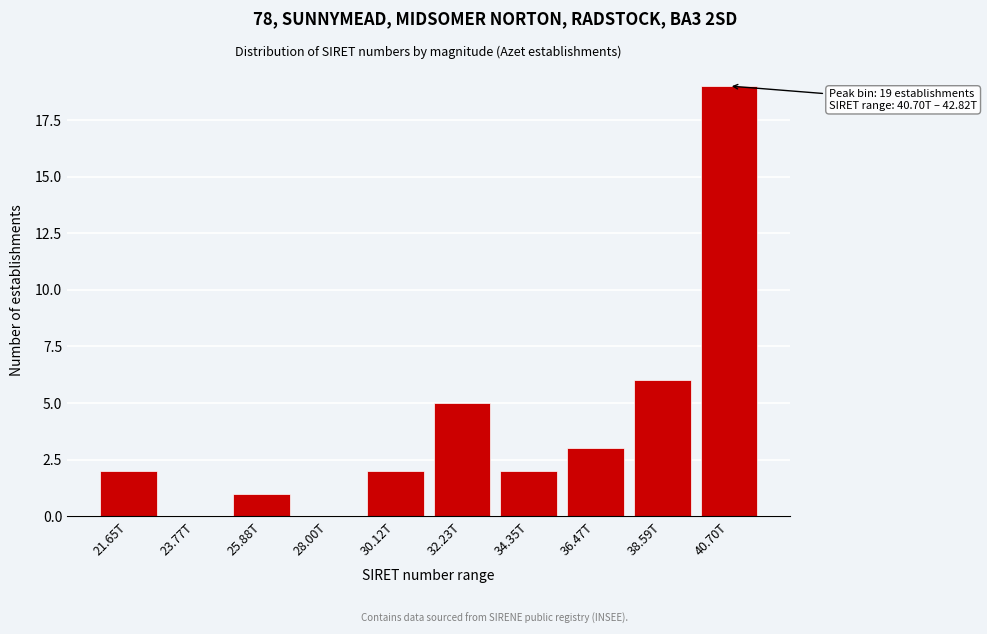

Reading left to right, transcribe all the data shown in this chart.

21.65T=2	23.77T=0	25.88T=1	28.00T=0	30.12T=2	32.23T=5	34.35T=2	36.47T=3	38.59T=6	40.70T=19